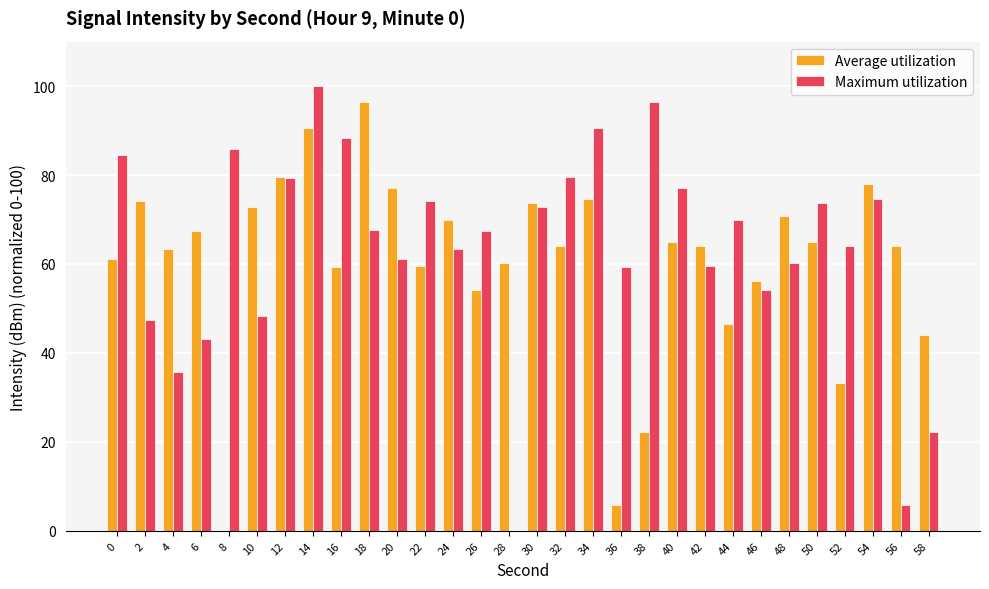

Which series changed the most between 2 and 34?

Maximum utilization